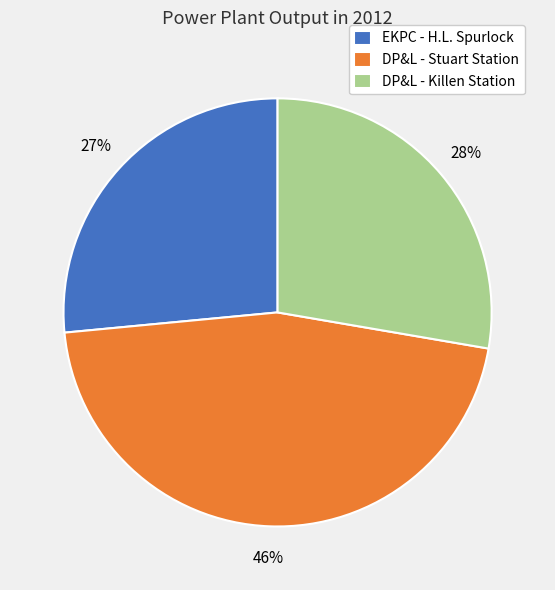

Combined, do DP&L - Stuart Station and EKPC - H.L. Spurlock account for over 50%?

Yes